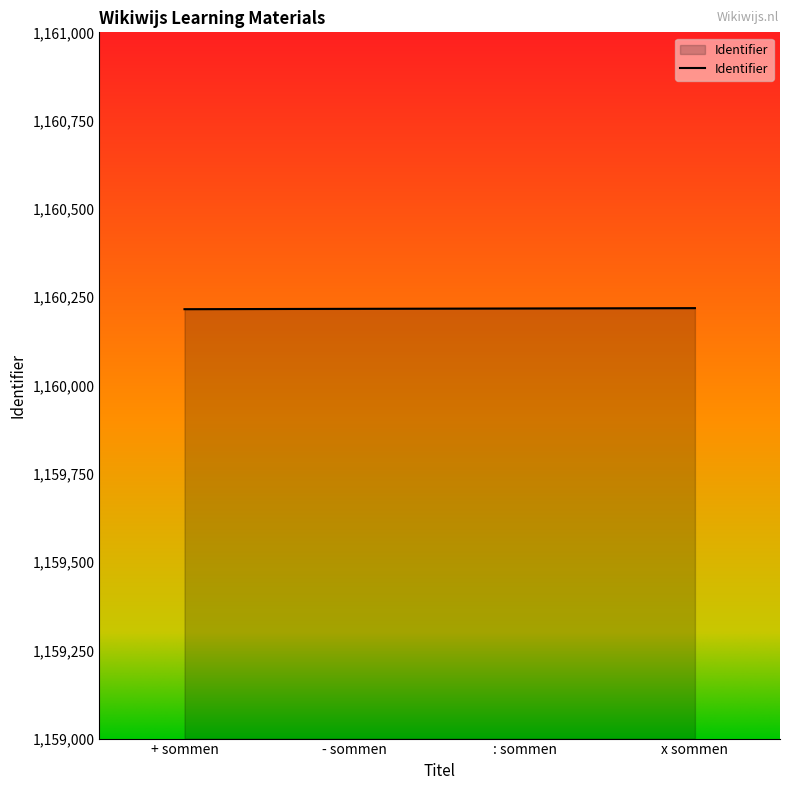

Is it true that the value at + sommen is 1160216?

True